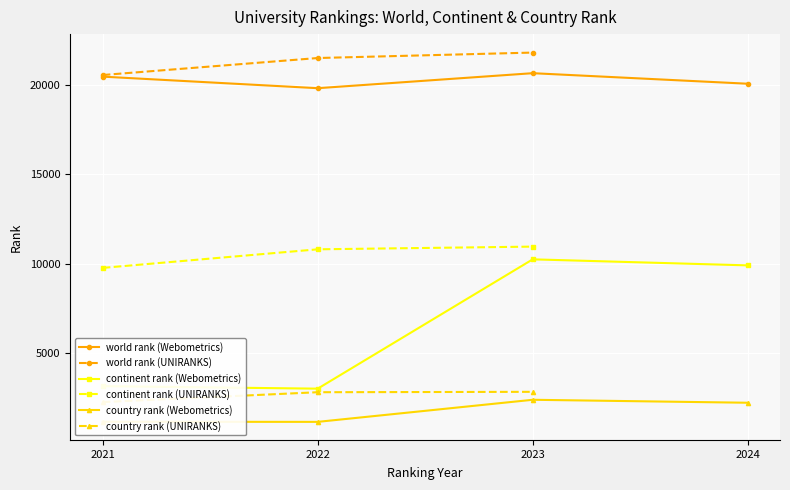

Rank the series by their maximum value, from lowest to highest.

country rank, continent rank, world rank